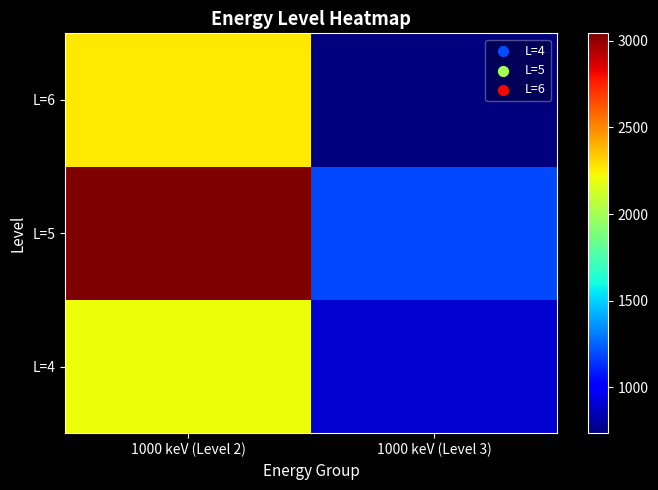

At how many categories does at least one series exceed 2536?

1